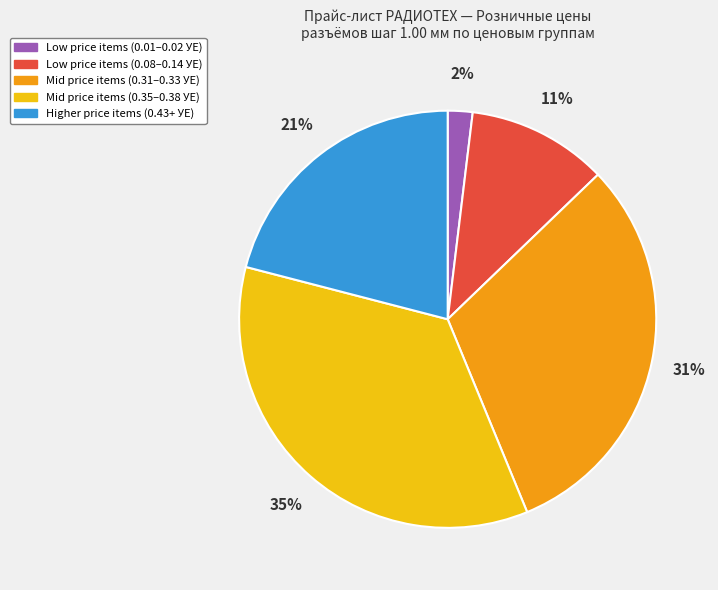

Does any single category account for the majority?

No